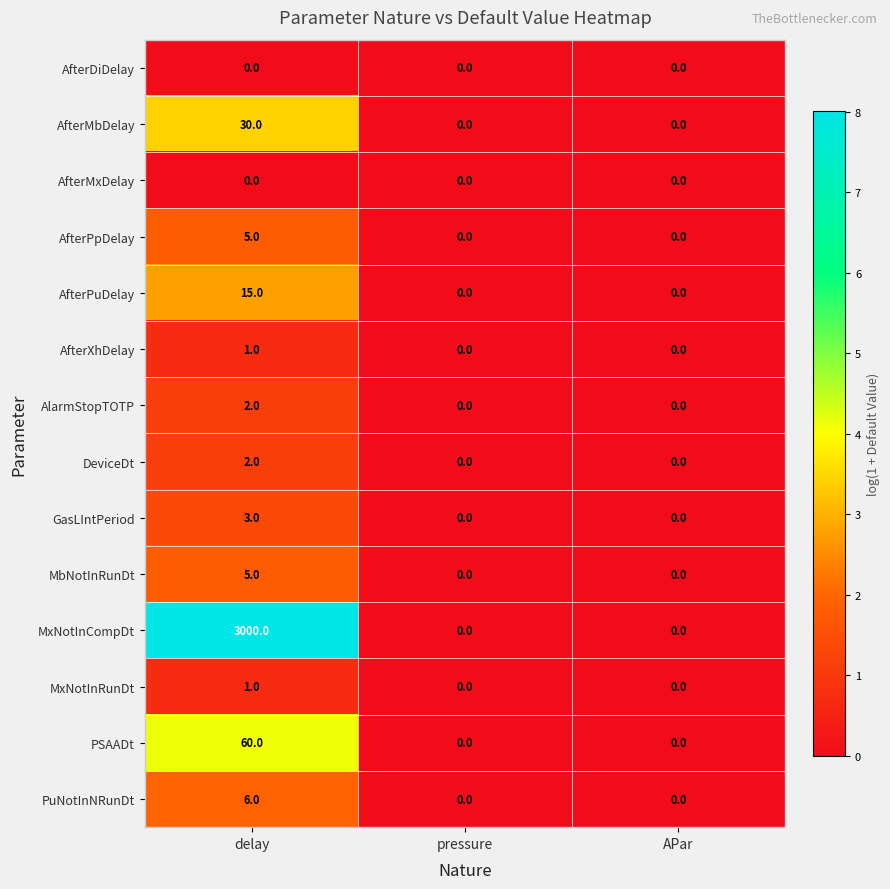

The value of MxNotInCompDt at pressure is 0. True or false?

True